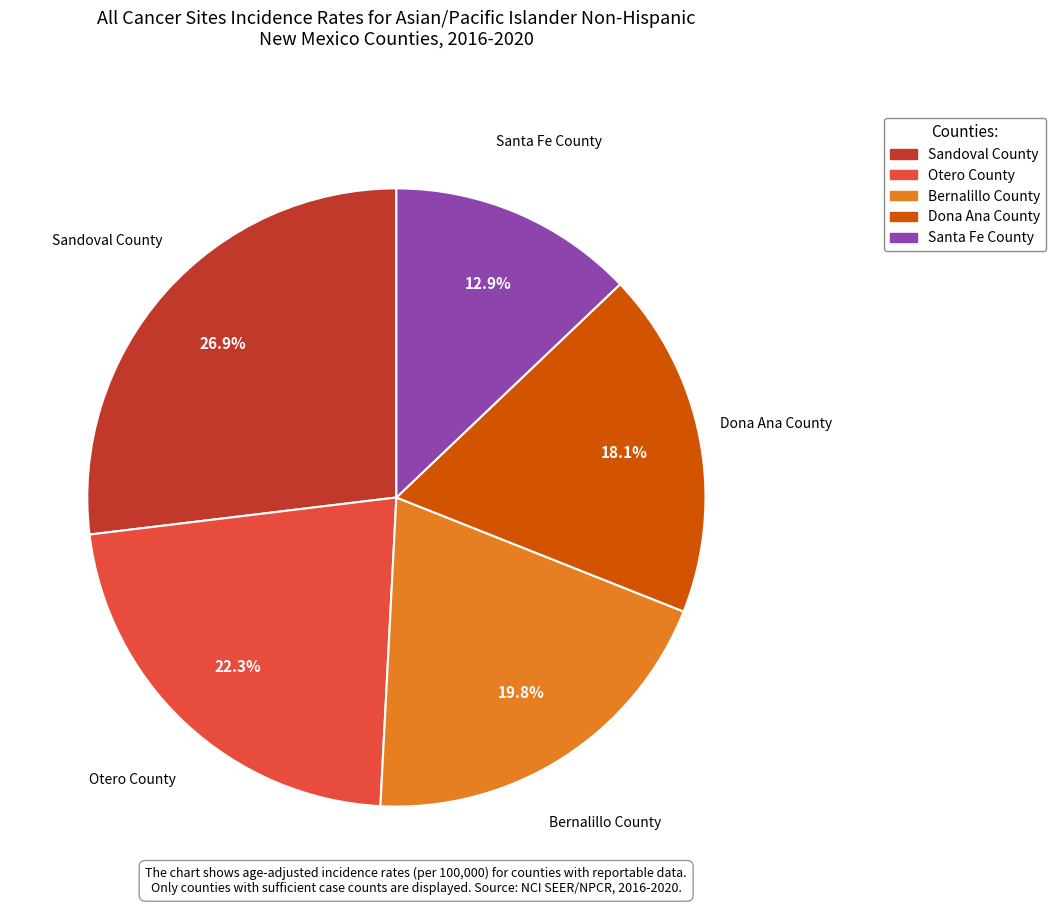

Rank the categories by value from highest to lowest.

Sandoval County, Otero County, Bernalillo County, Dona Ana County, Santa Fe County